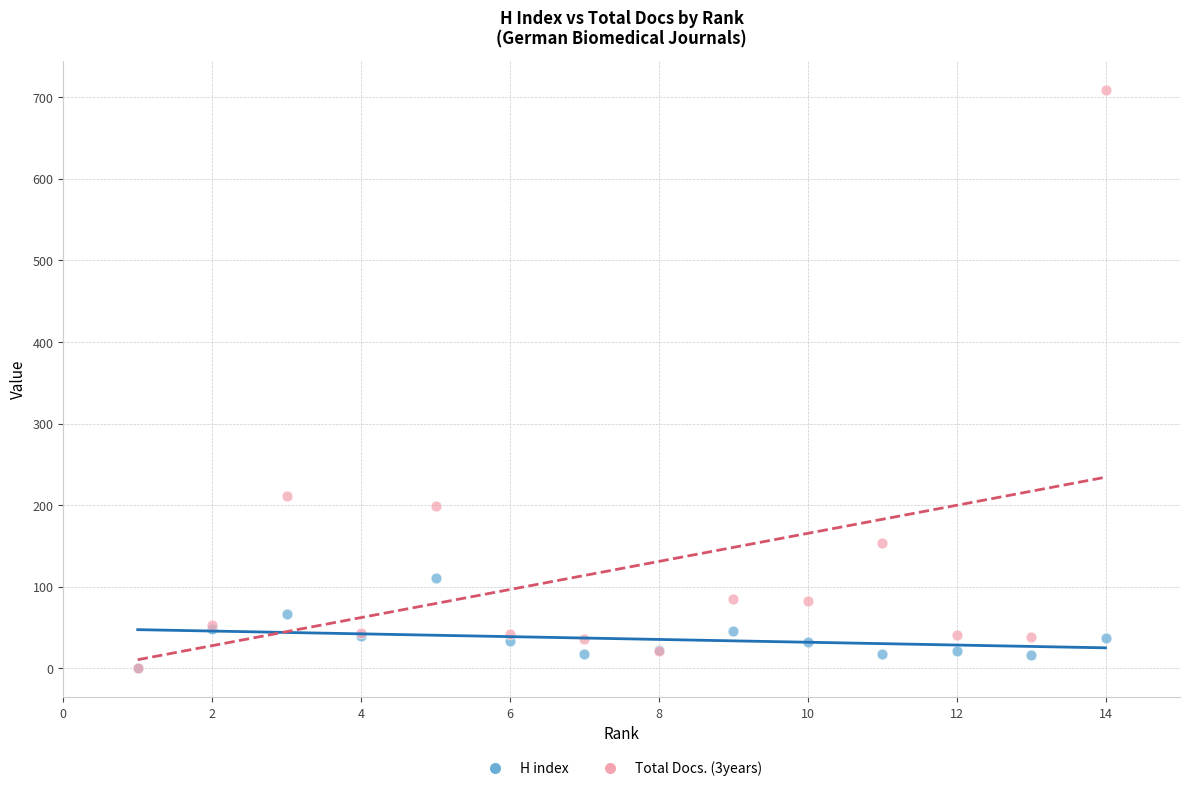

Which series has the widest spread of Y values?

Total Docs. (3years)